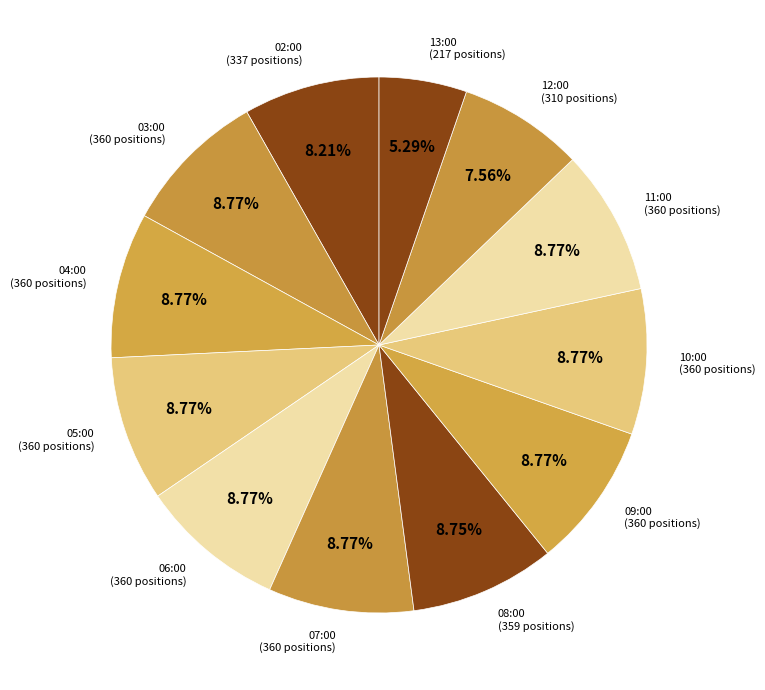

What is the total percentage of 07:00 and 11:00?

17.5%